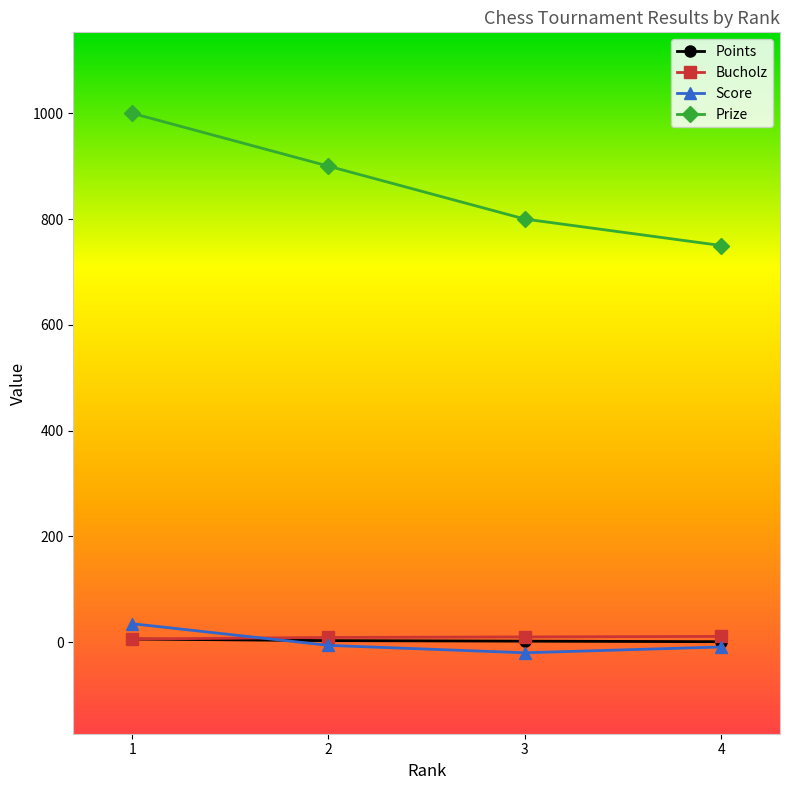

What is the difference between the highest and lowest values at 2?

906